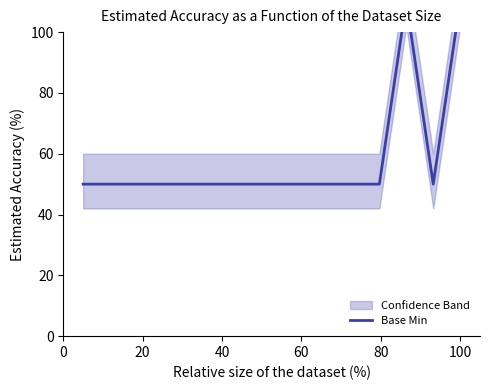

Reading right to left, what are all the values shown in this chart?

110	50	110	50	50	50	50	50	50	50	50	50	50	50	50